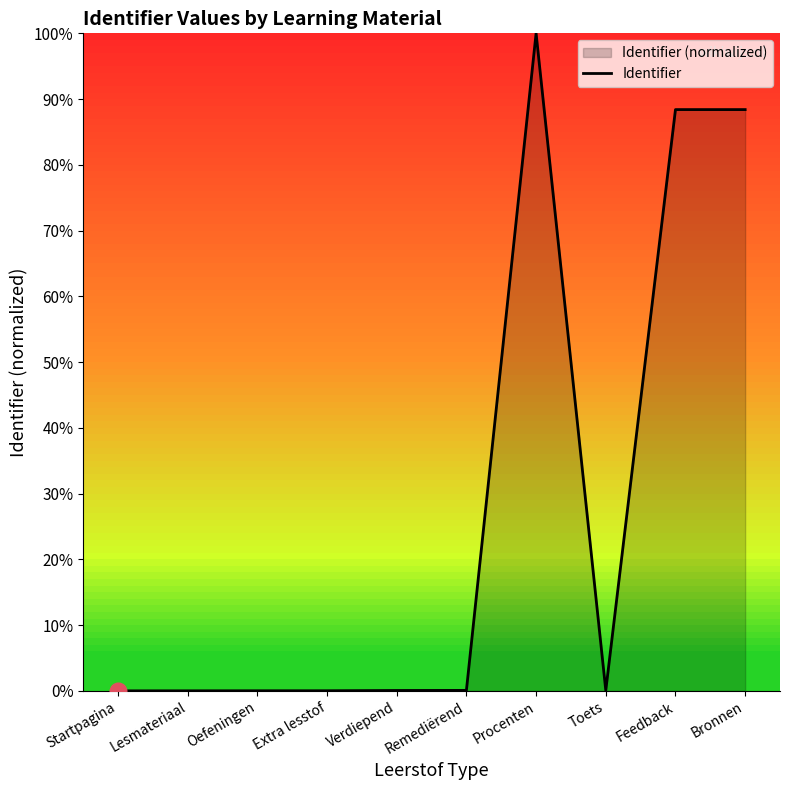

The chart shows a value of 0.0 at Lesmateriaal. True or false?

True